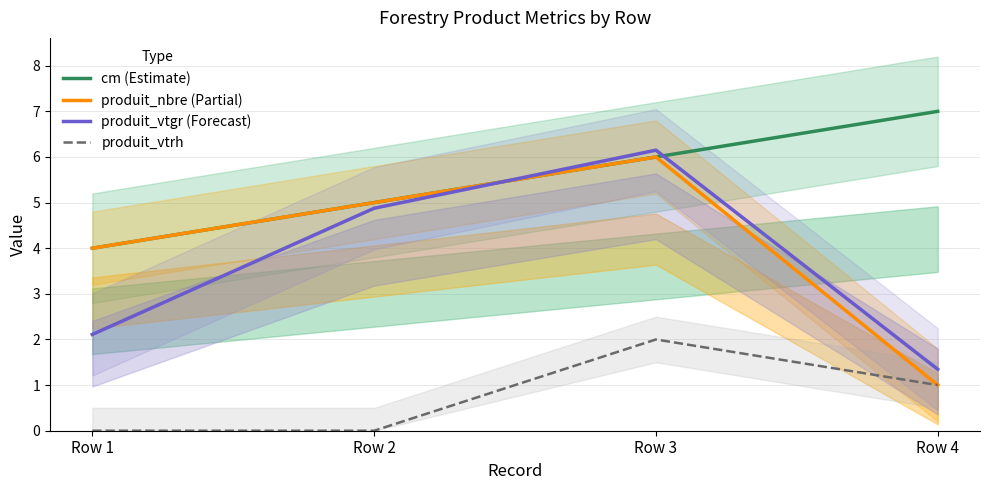

What is the value of the produit_vtrh point at the 4th from the left?

1.0